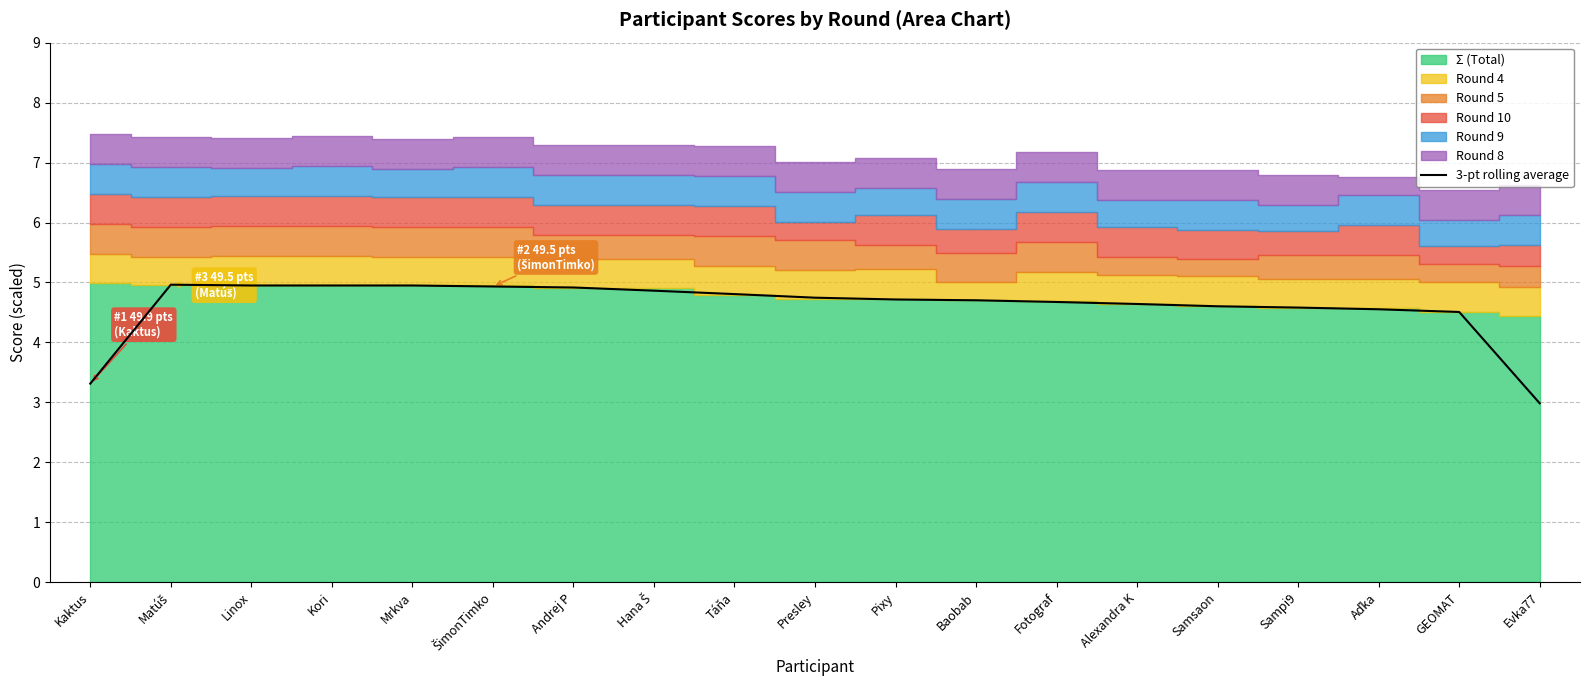

What is the label of the 16th point from the right?

Kori